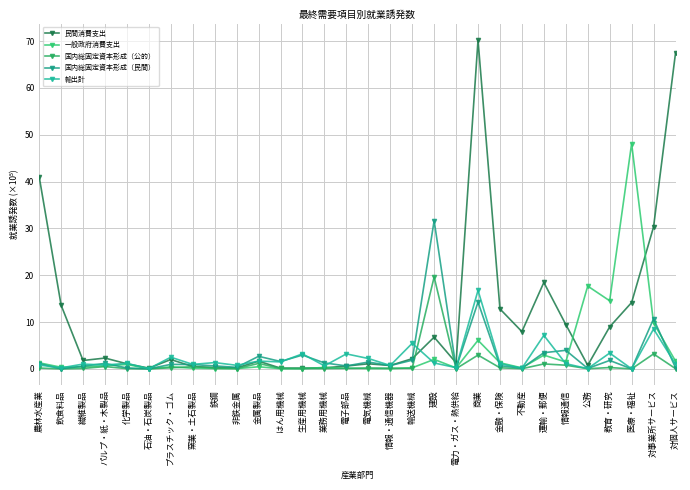

Between 不動産 and 生産用機械, which is larger?

不動産